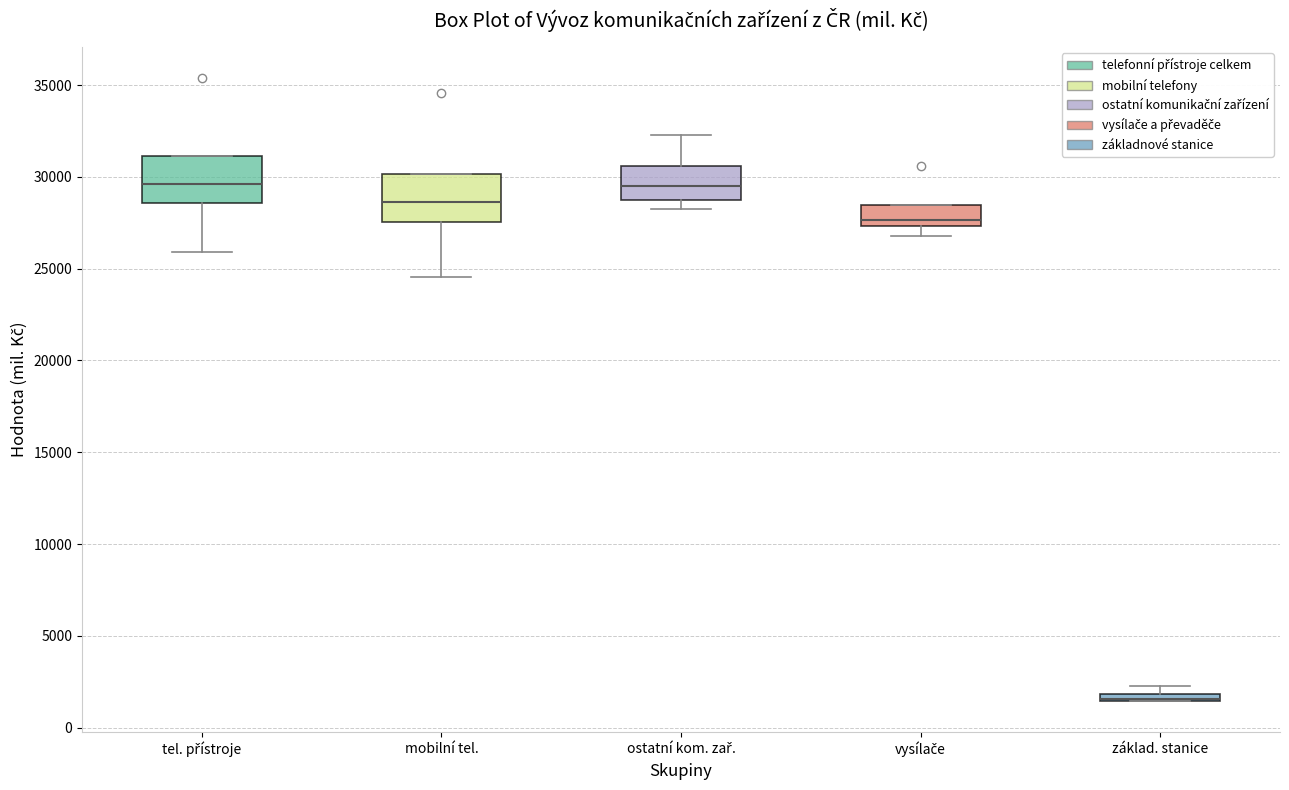

Where is the lower edge of the box for vysílače on the y-axis? The values are not printed on the chart, so give them approximately, as read against the axis.

27500